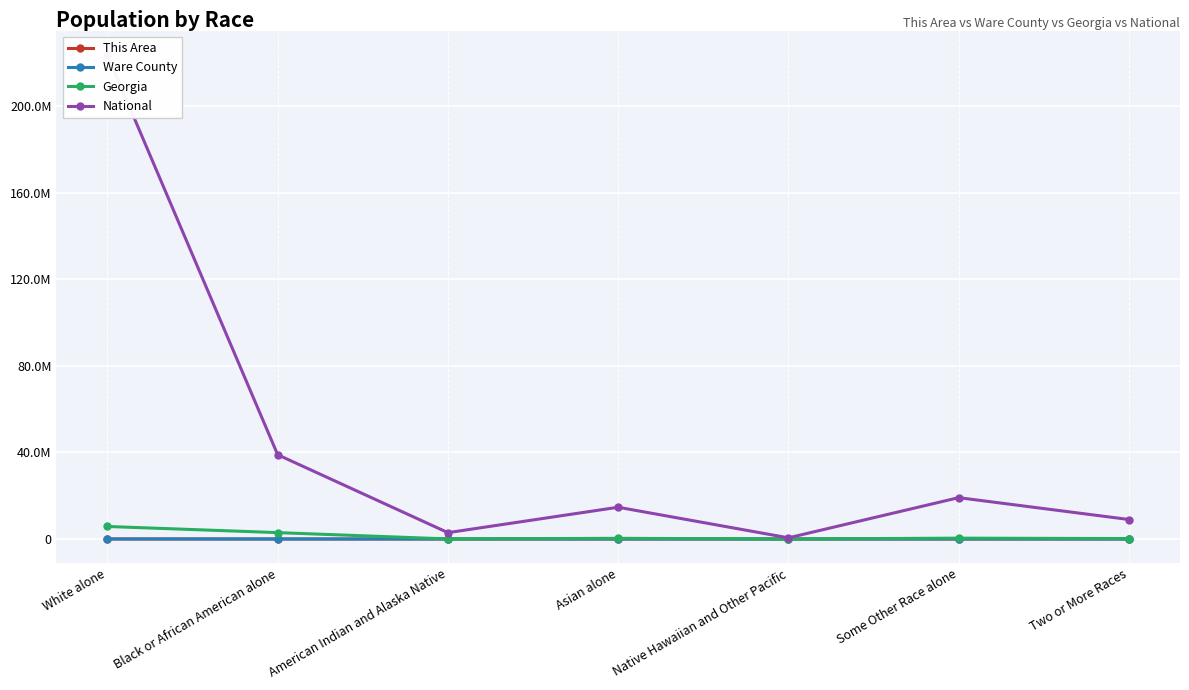

True or false: Ware County has more than 0 points higher than both neighbors.

True